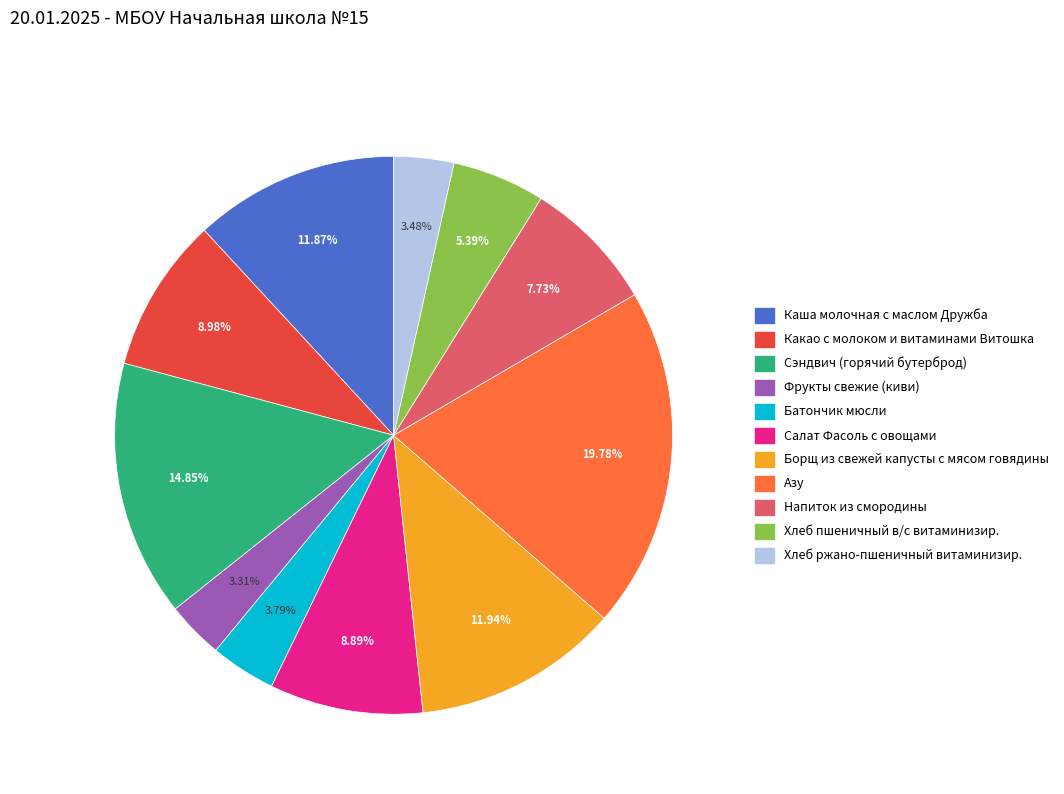

To the nearest percent, what is the difference between the largest and smallest slice percentages?

16%